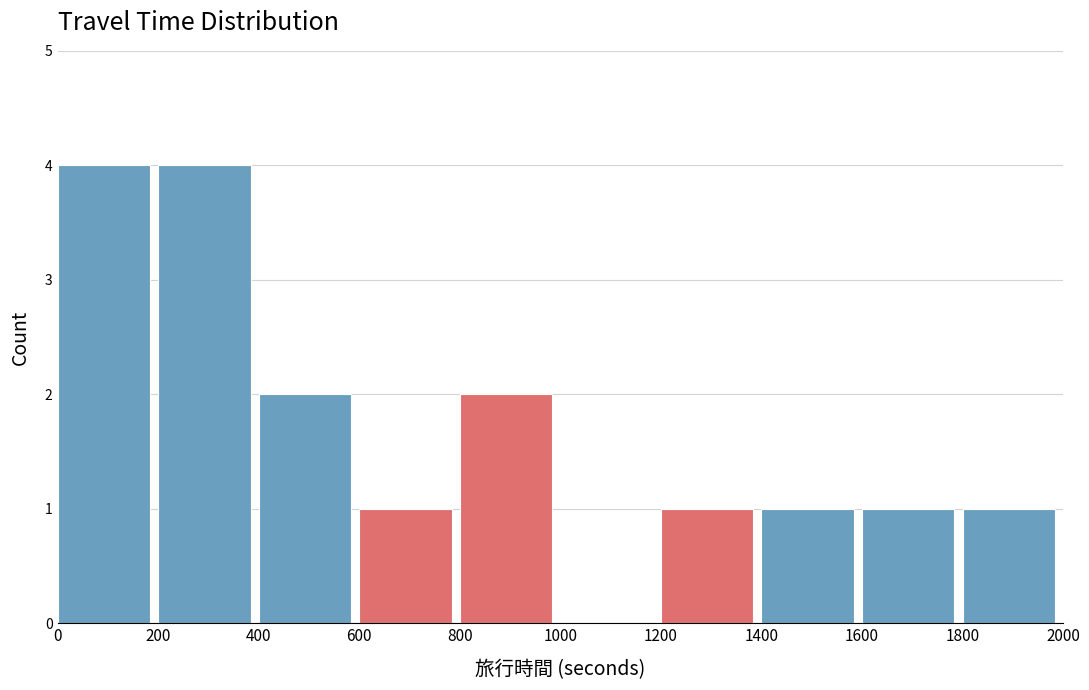

What is the height of the bar covering 1600 to 1800 on the x-axis? The values are not printed on the chart, so give them approximately, as read against the axis.

1